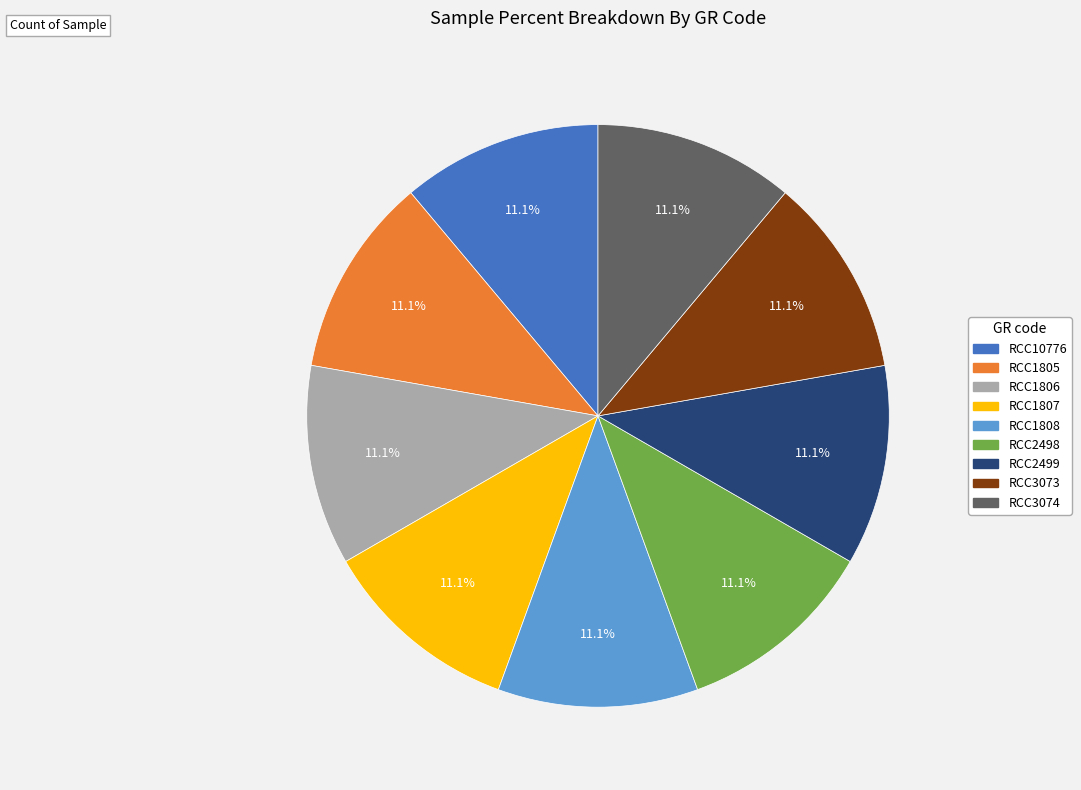

What percentage is NOT represented by RCC1808?

88.9%